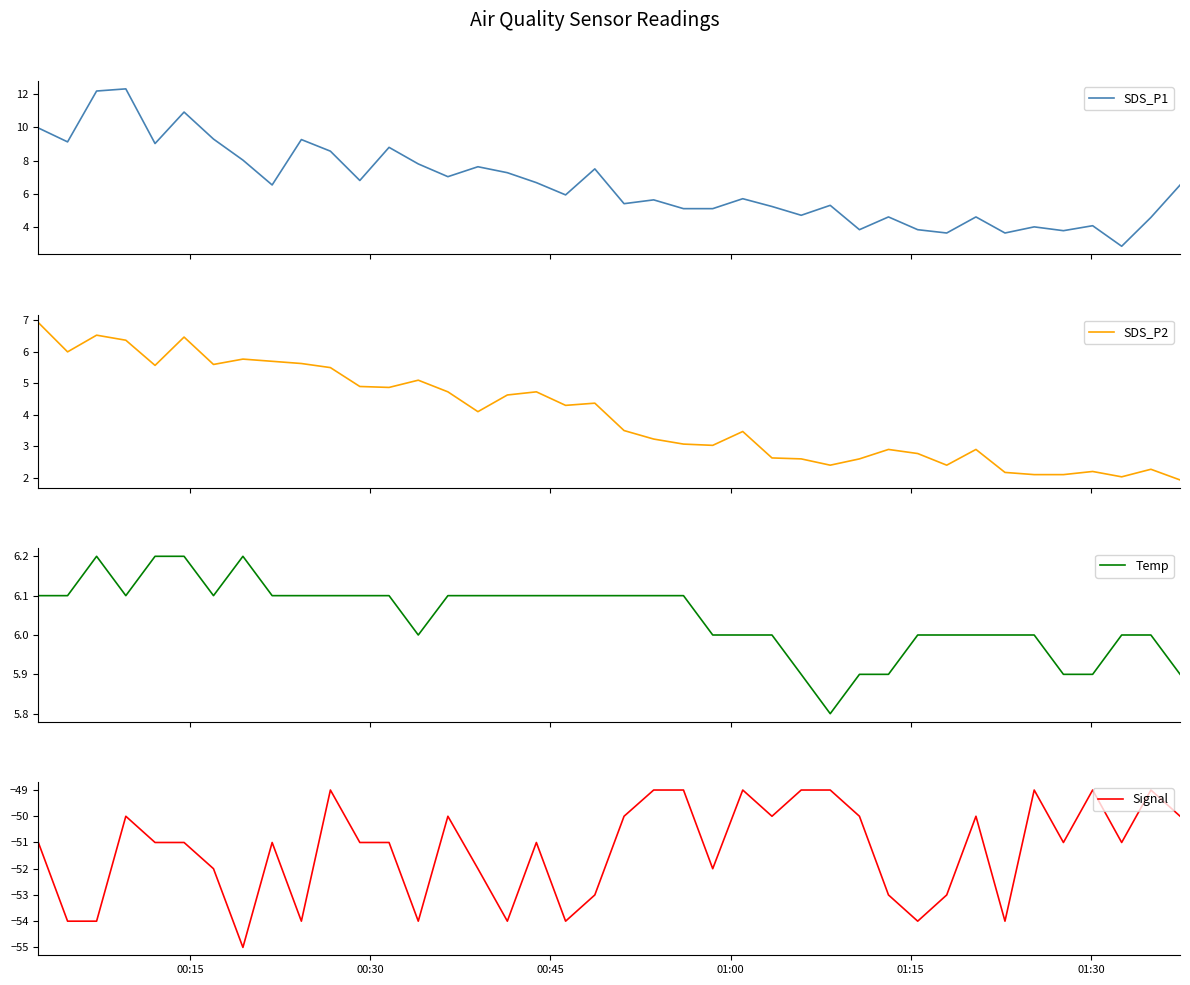

What is the highest value of the SDS_P1 series?

12.3